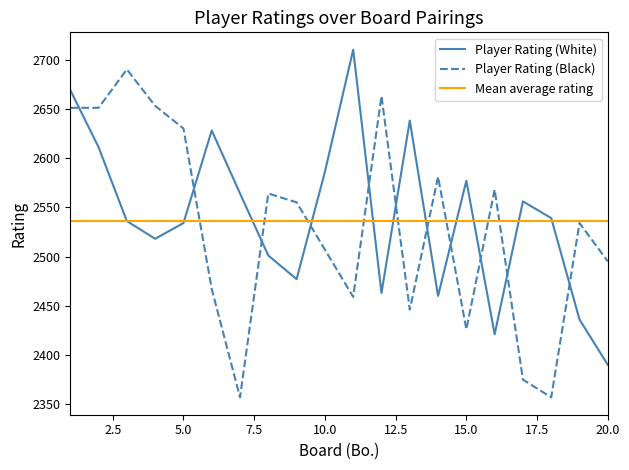

Which label corresponds to the largest value in the chart?

11